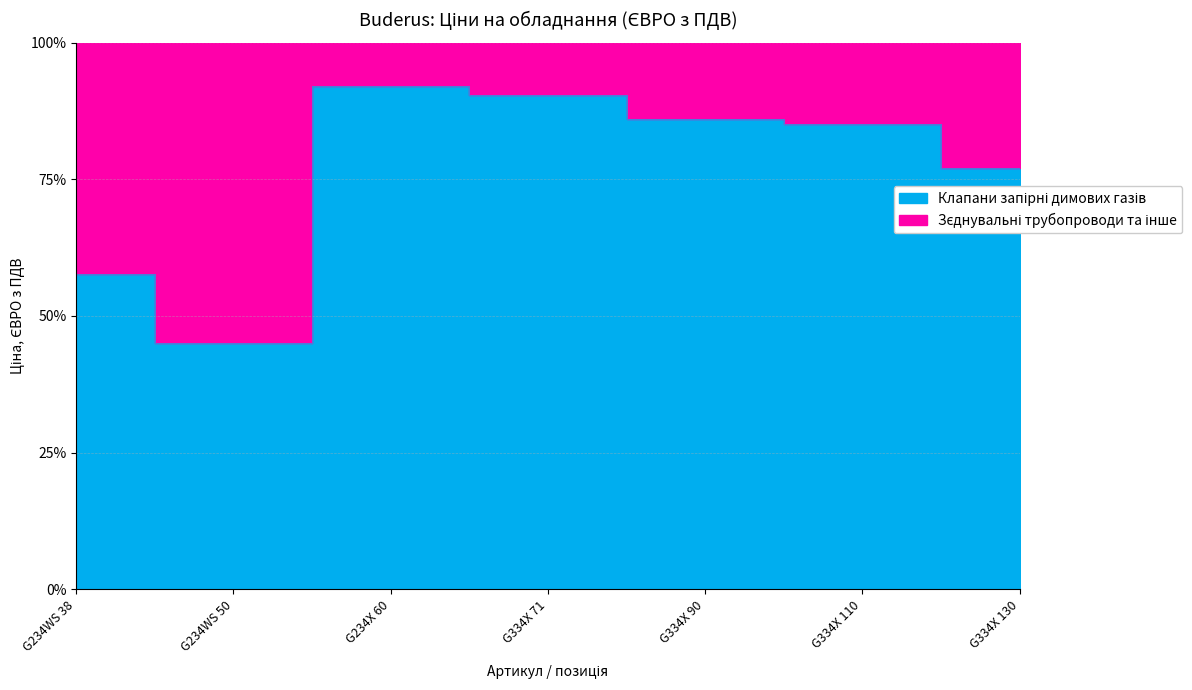

What is the maximum value shown in the chart?

92.1